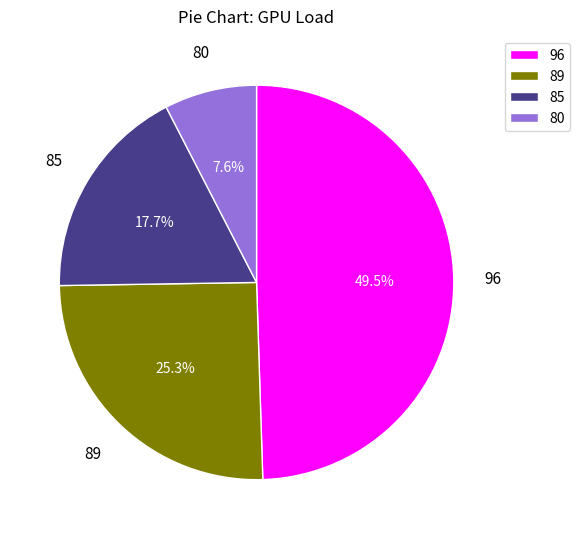

Combined, what portion of the pie is 80 and 85?

25.3%